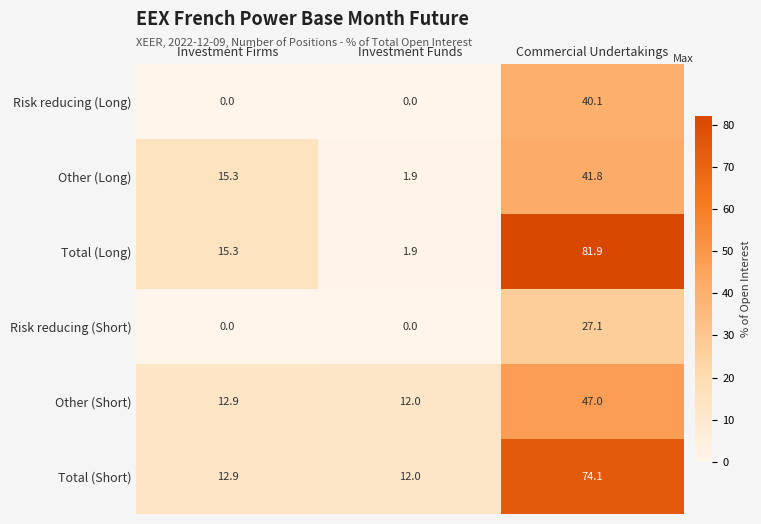

What is the difference between the maximum and minimum values in the Total (Short) series?

62.1